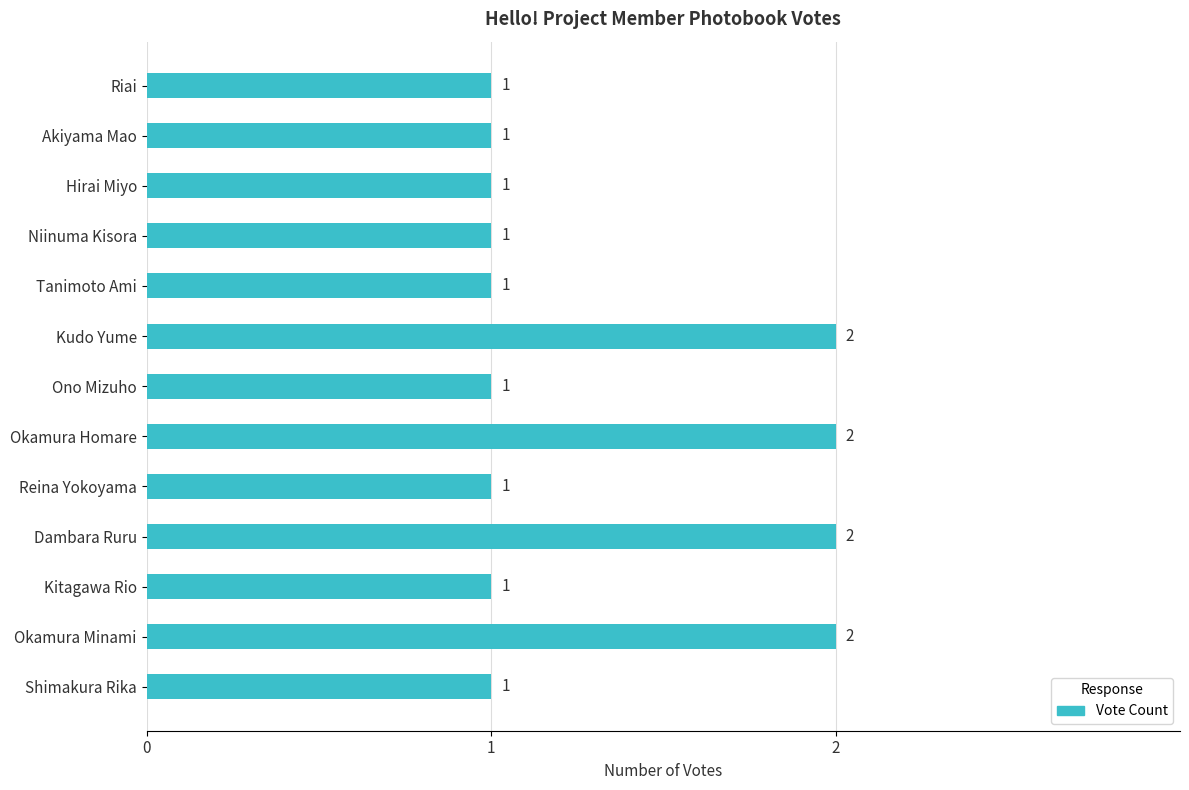

Between Dambara Ruru and Riai, which is larger?

Dambara Ruru